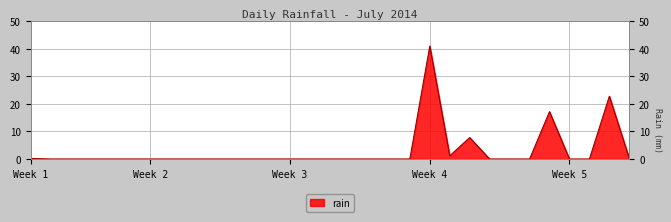

What is the greatest value displayed?

41.0